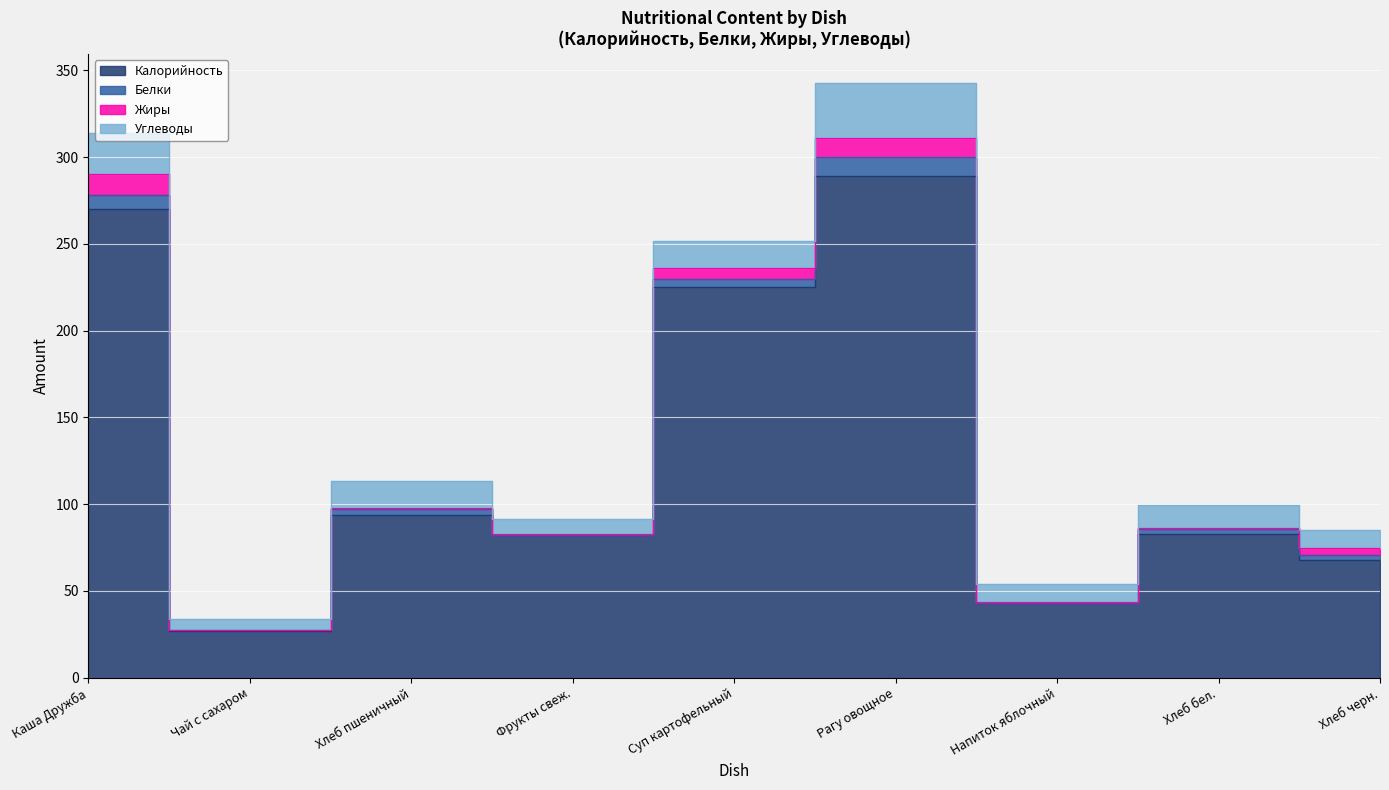

The value of Углеводы at Каша Дружба is 10.4. True or false?

False